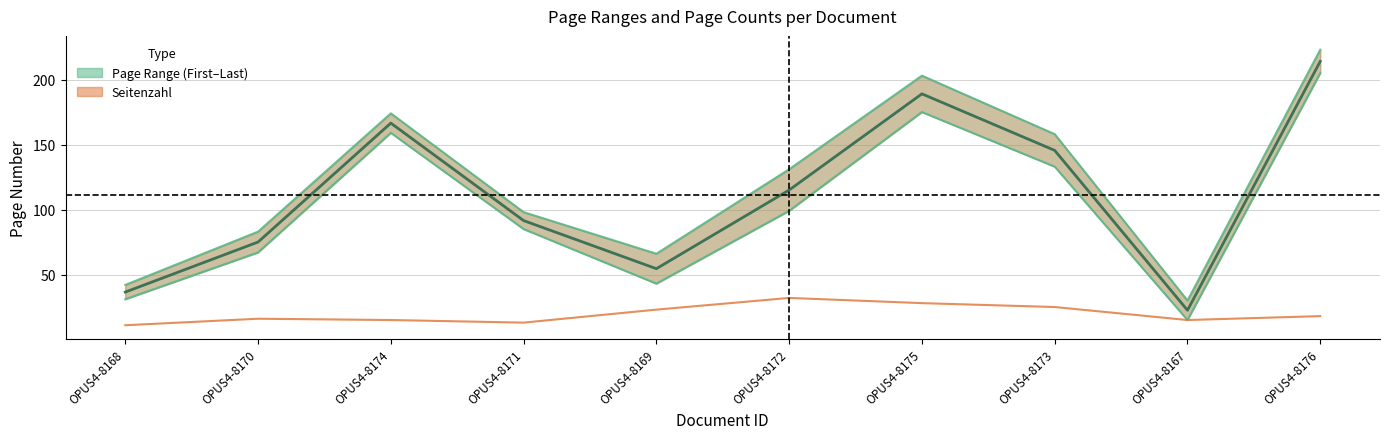

Is this an area chart (filled region under the line)?

No